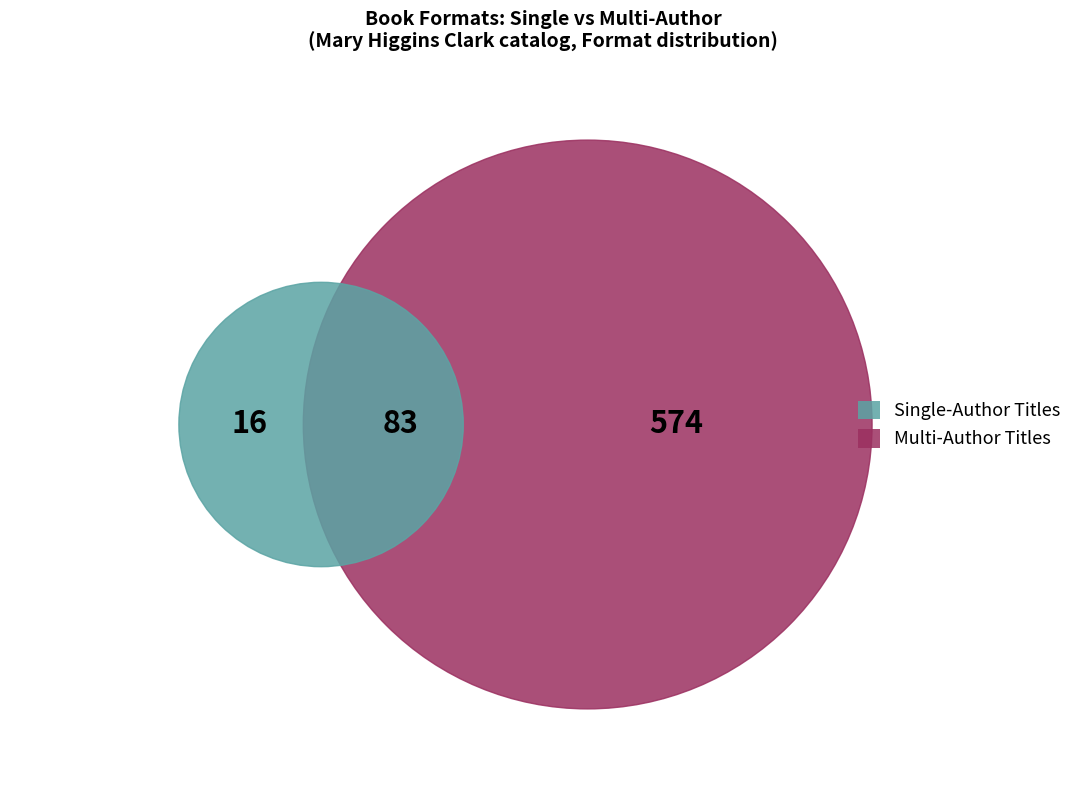

The eBook slice represents 15% of the pie. True or false?

False